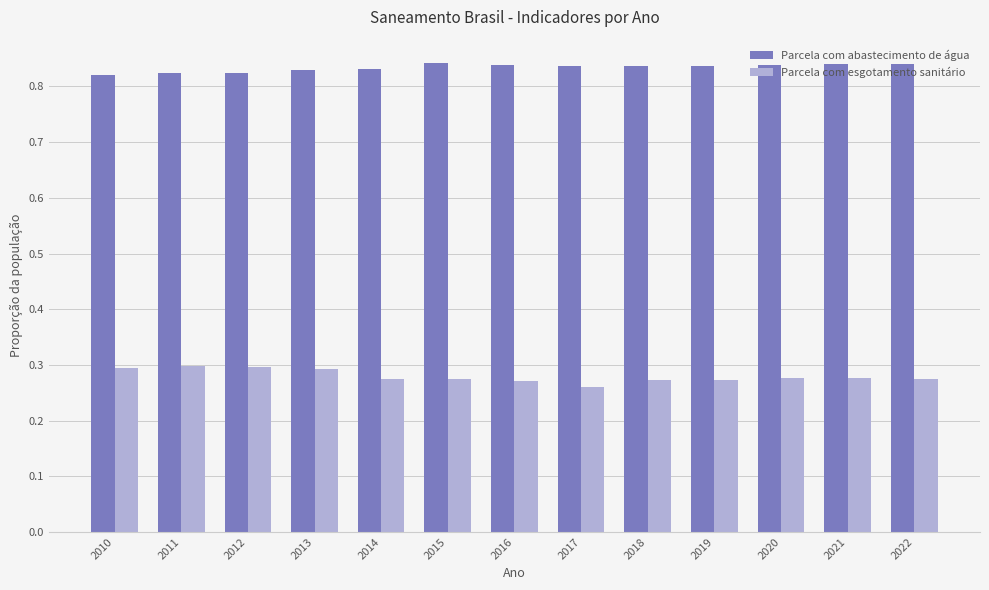

What is the sum of all Parcela com abastecimento de água values?

10.8